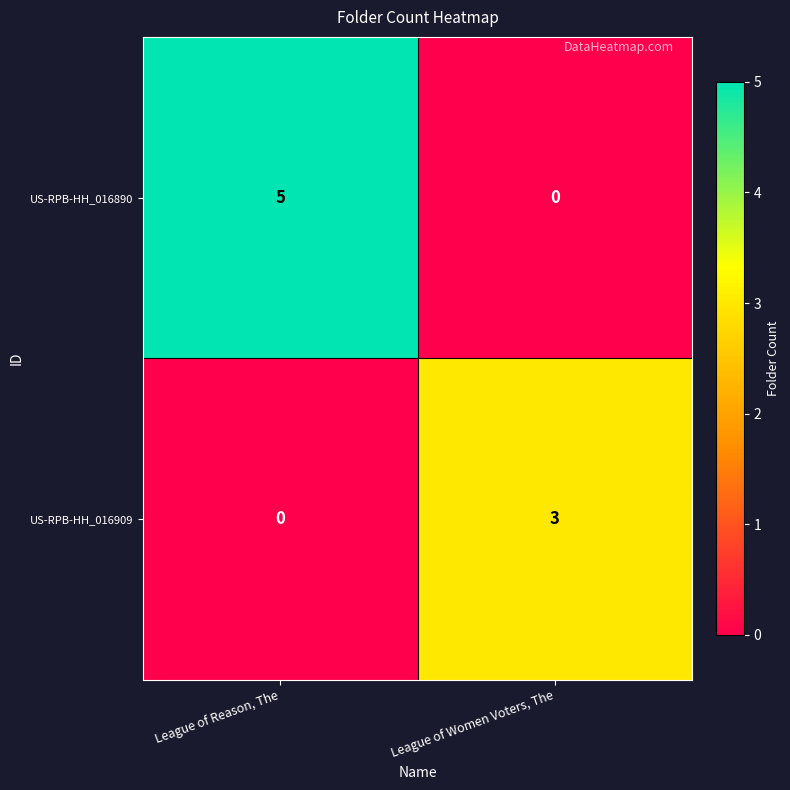

List the series in order of their overall mean, lowest first.

US-RPB-HH_016909, US-RPB-HH_016890